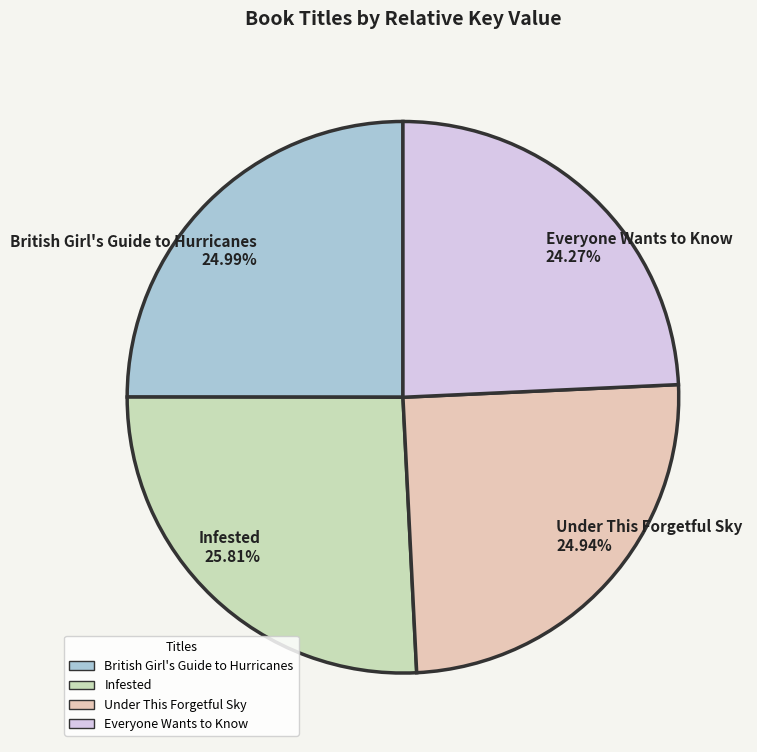

Which category has the biggest portion of the pie?

Infested